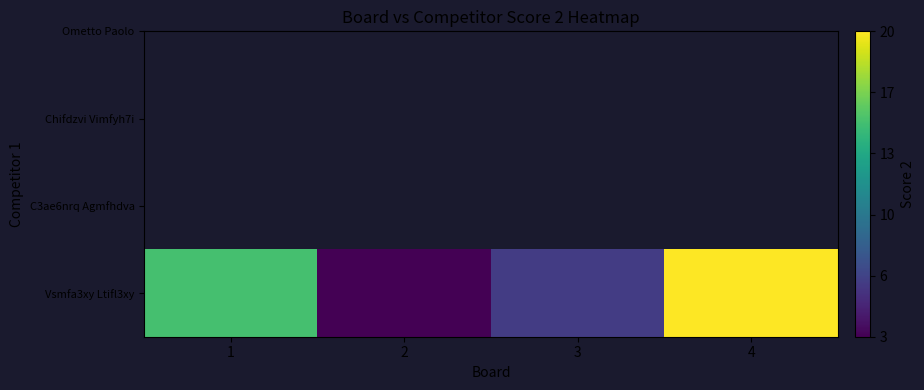

What is the ratio of the value at 4 to the value at 2?

6.7